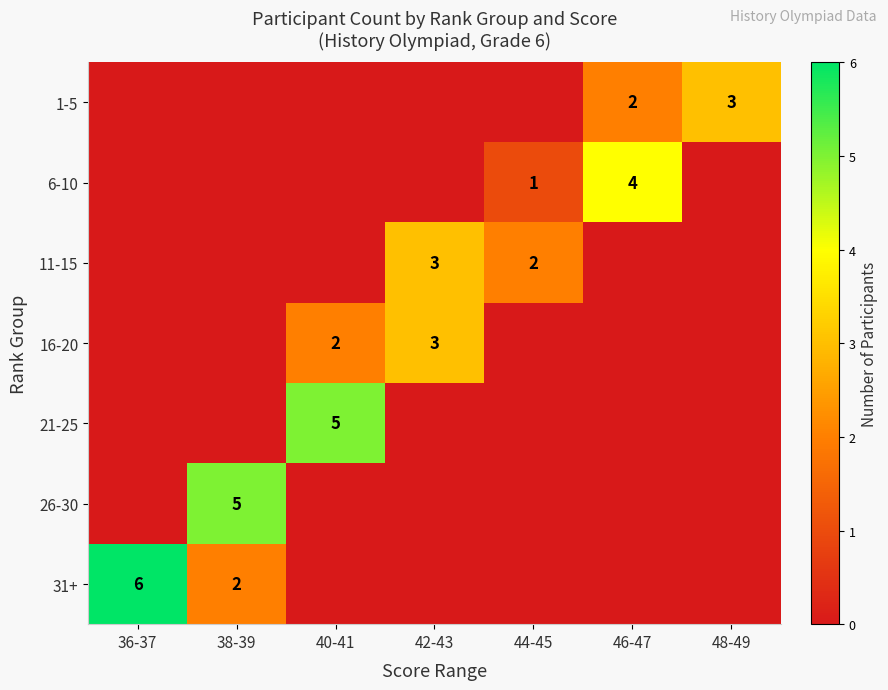

Which has a higher value, 40-41 or 44-45?

40-41